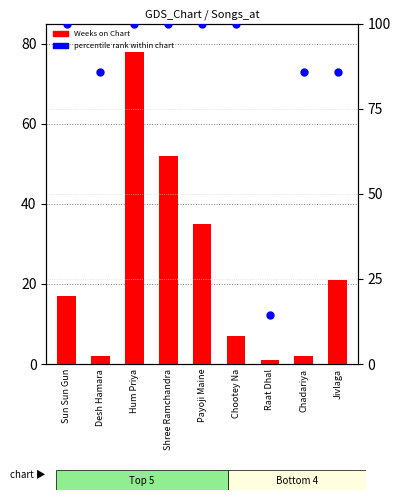

What are all the series names shown in the legend?

Weeks on Chart, percentile rank within chart